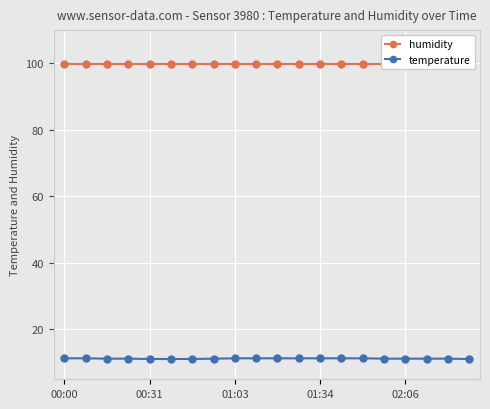

What is the spread (max minus min) of values at 18?

88.7